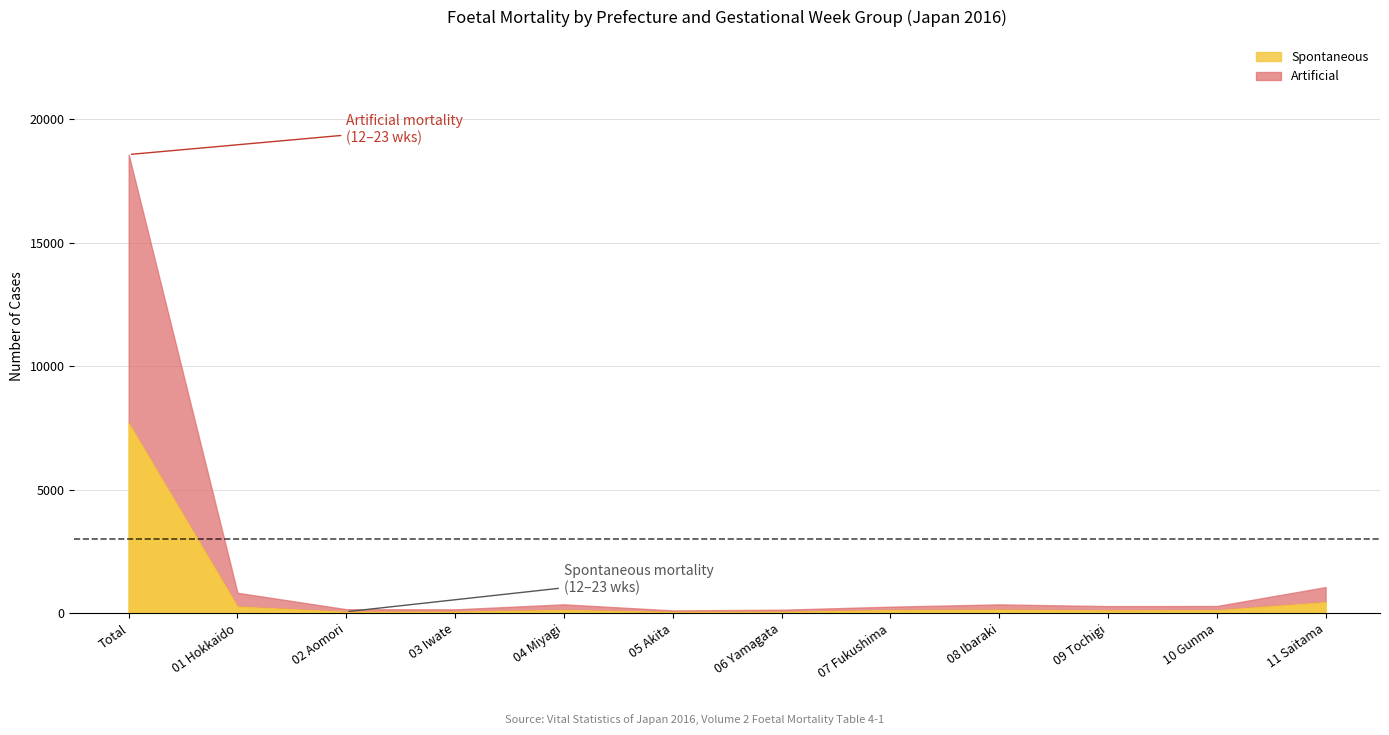

What is the sum of the Spontaneous (12-15 wks) values at 03 Iwate and 07 Fukushima?

77